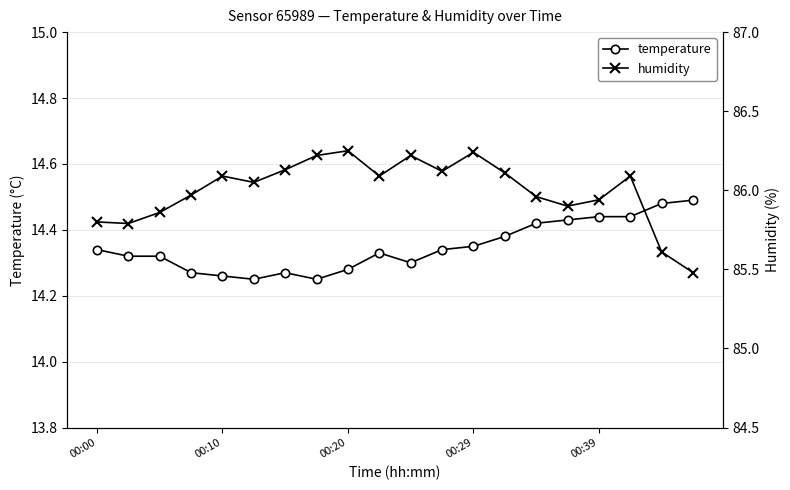

True or false: temperature and humidity cross at least once.

False